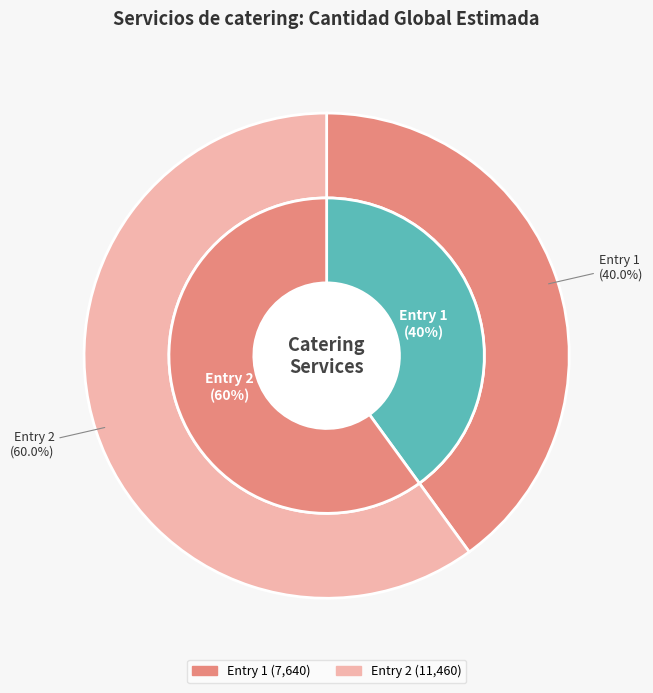

How many segments does this pie chart have?

2